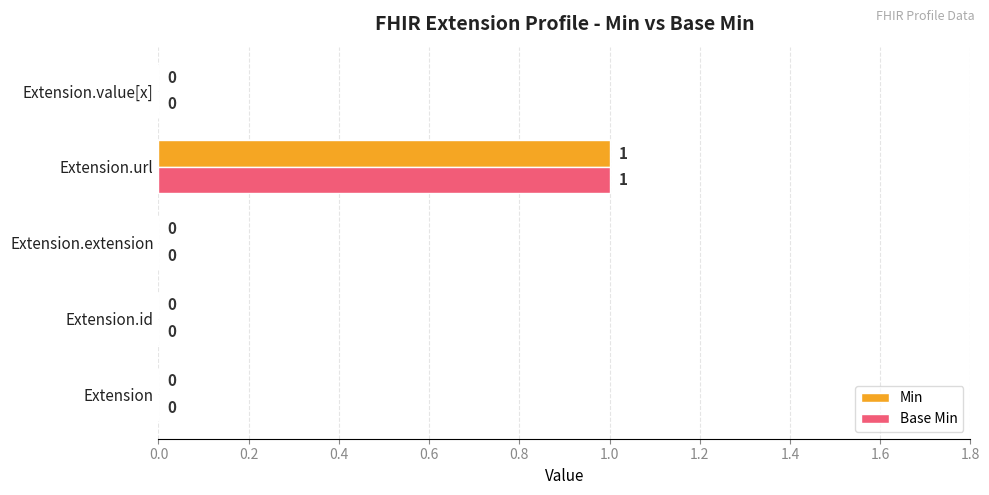

At which category is the sum across all series the highest?

Extension.url